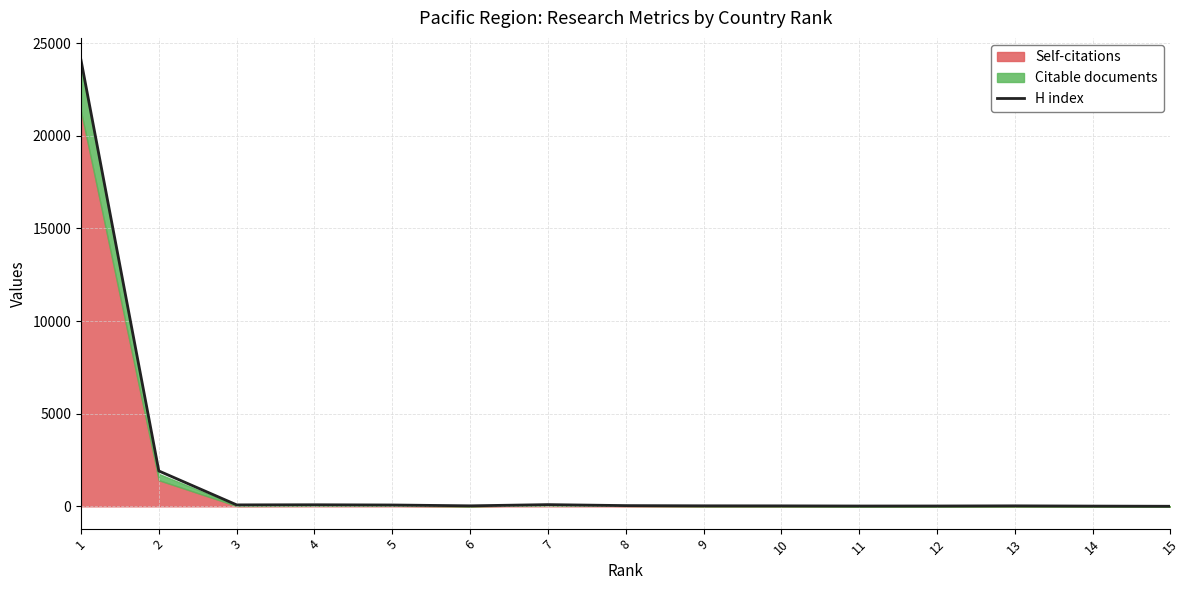

At which label does the data first exceed 28?

1